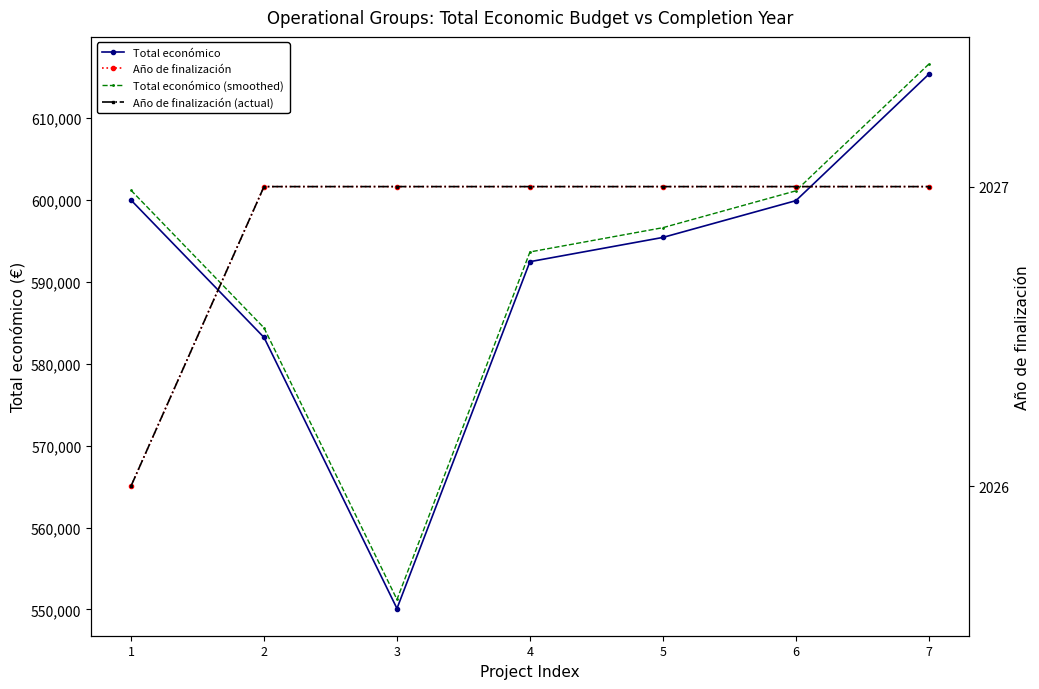

Which series changed the most between 2 and 4?

Total económico (smoothed)